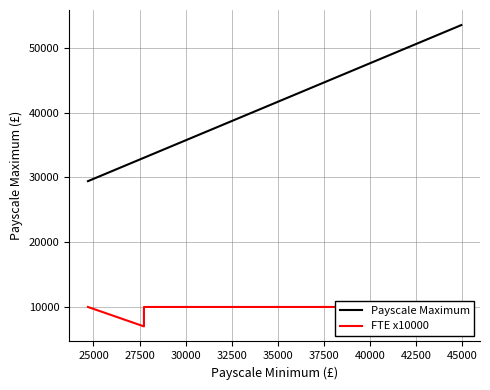

How many lines are shown in the chart?

2